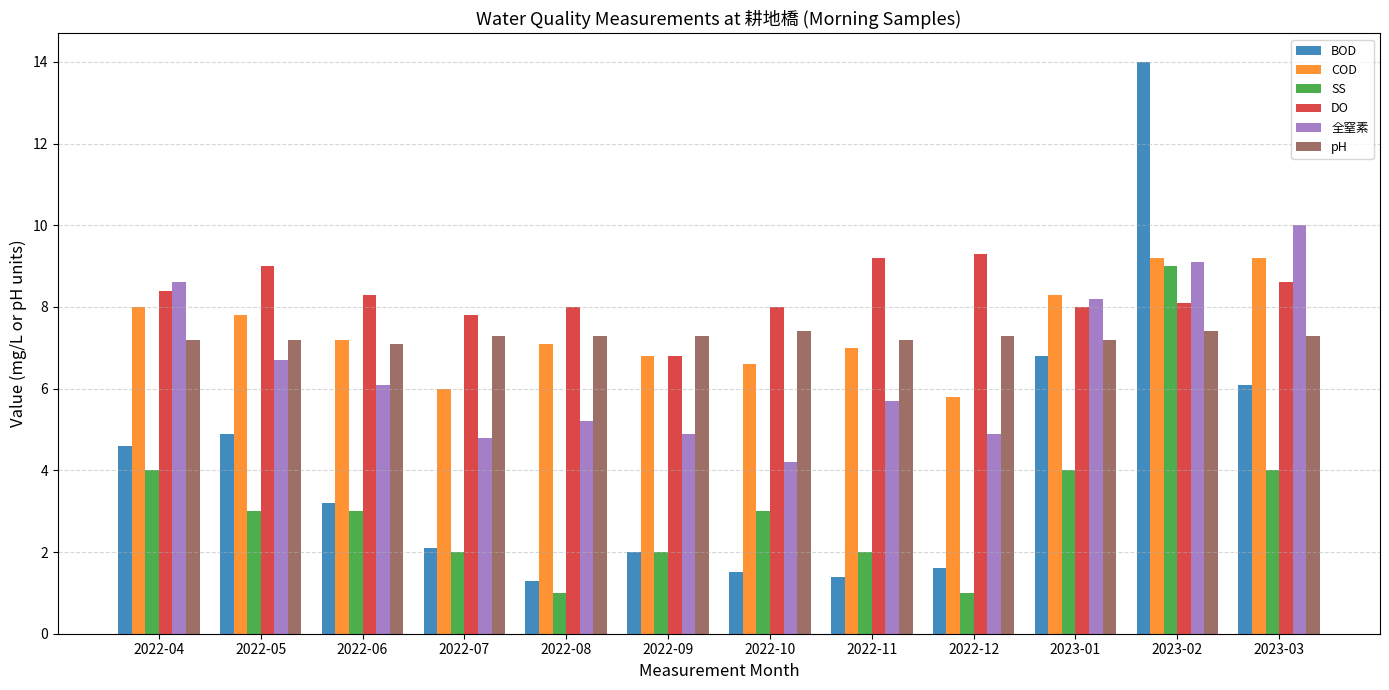

Reading right to left, extract all data points from this chart.

BOD: 6.1	14.0	6.8	1.6	1.4	1.5	2.0	1.3	2.1	3.2	4.9	4.6
COD: 9.2	9.2	8.3	5.8	7.0	6.6	6.8	7.1	6.0	7.2	7.8	8.0
SS: 4.0	9.0	4.0	1.0	2.0	3.0	2.0	1.0	2.0	3.0	3.0	4.0
DO: 8.6	8.1	8.0	9.3	9.2	8.0	6.8	8.0	7.8	8.3	9.0	8.4
全窒素: 10.0	9.1	8.2	4.9	5.7	4.2	4.9	5.2	4.8	6.1	6.7	8.6
pH: 7.3	7.4	7.2	7.3	7.2	7.4	7.3	7.3	7.3	7.1	7.2	7.2